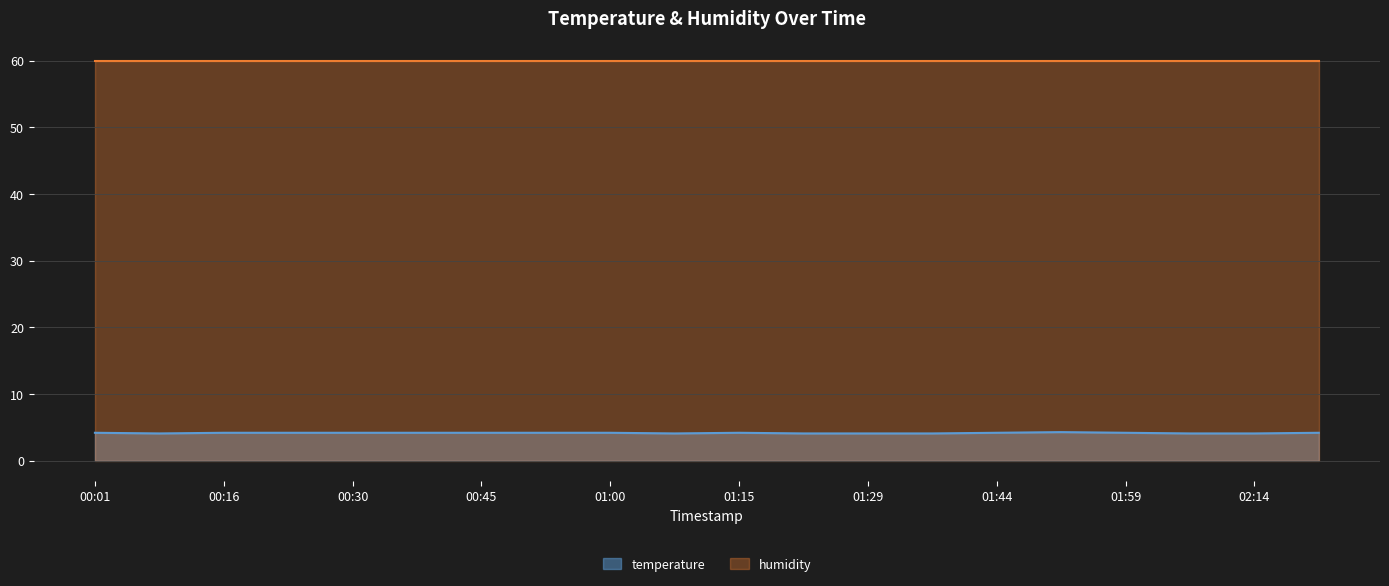

How many series are shown in this chart?

2